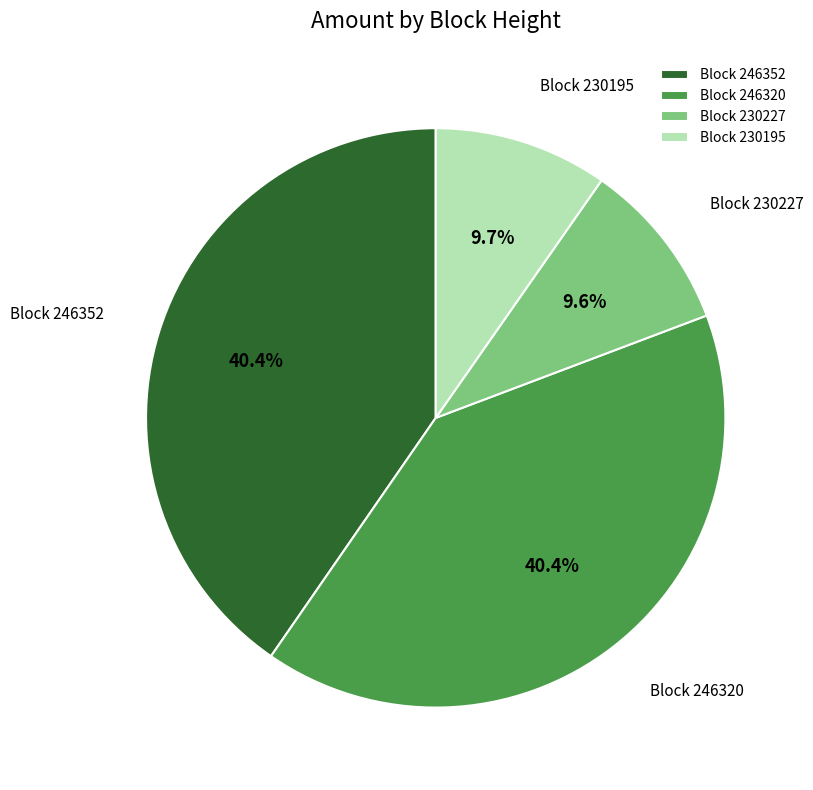

How many slices are in this pie chart?

4